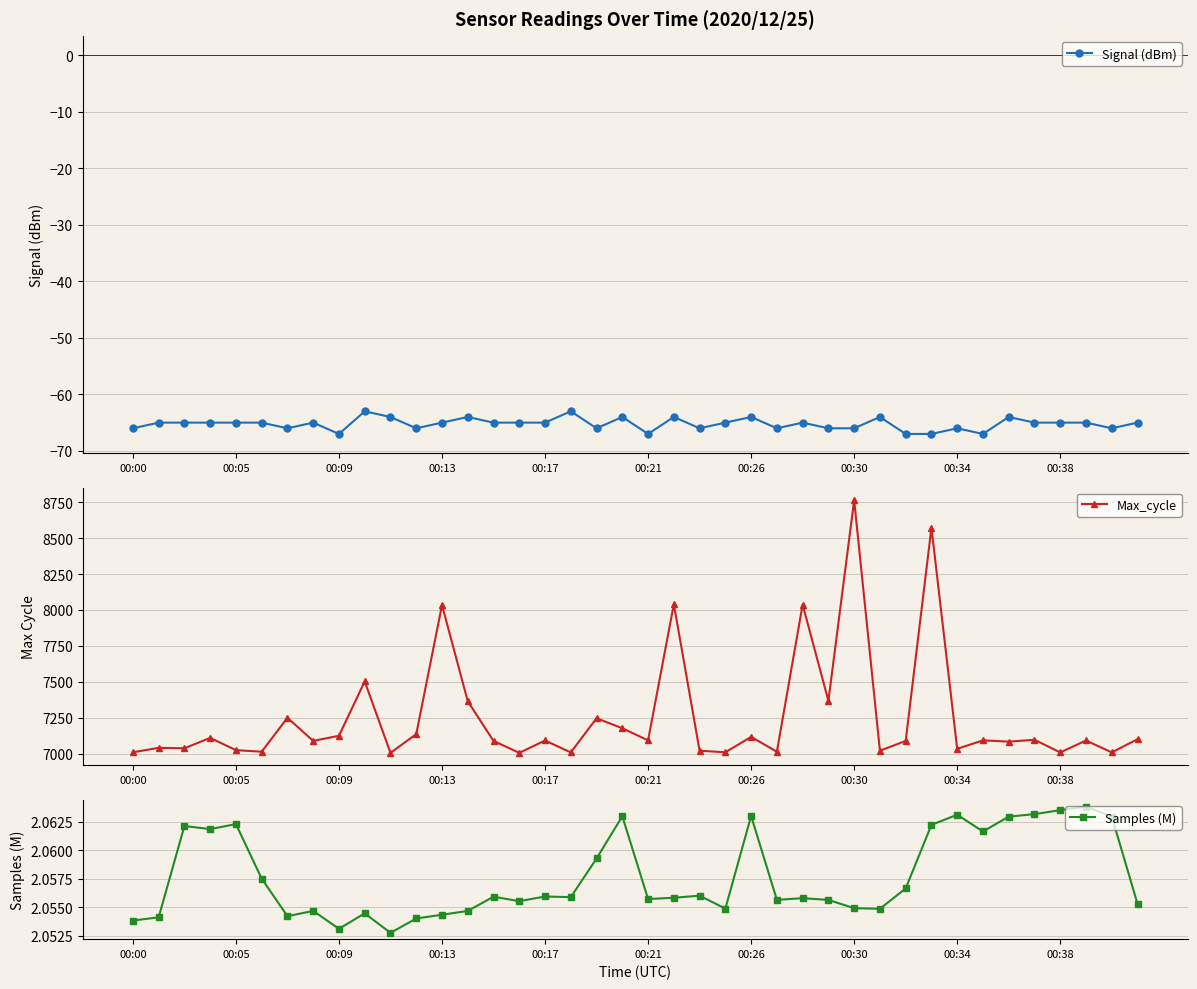

True or false: Max_cycle has more than 1 points higher than both neighbors.

True